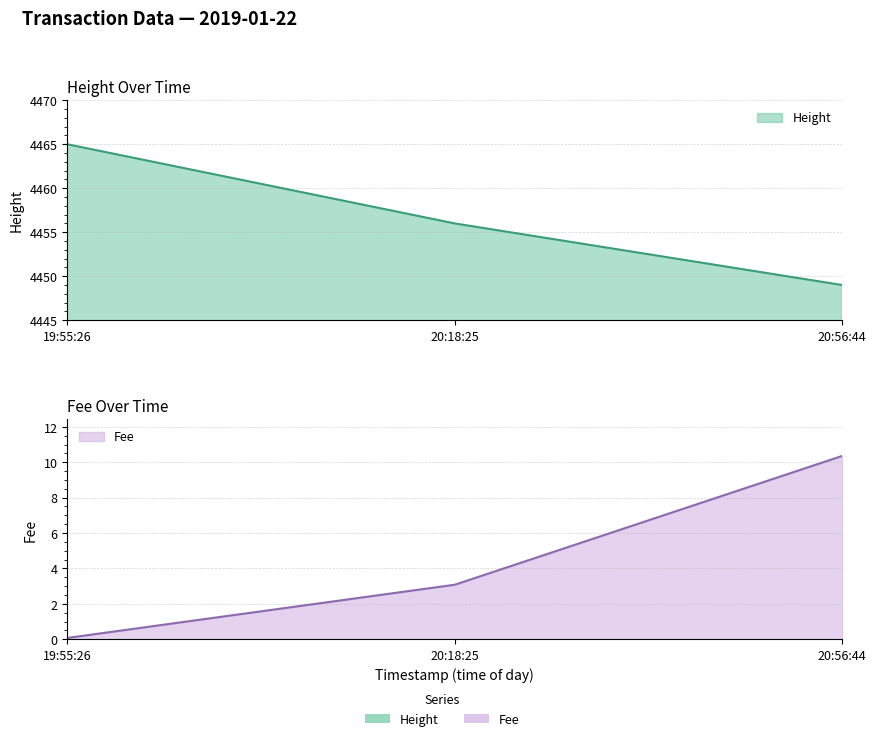

How many lines are shown in the chart?

2